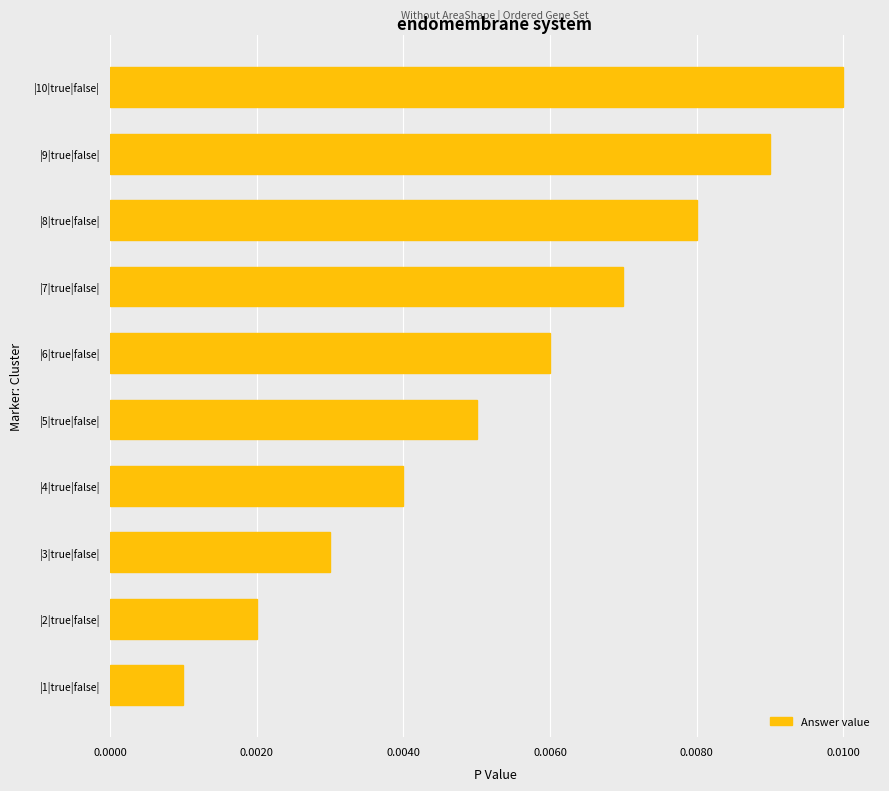

List the labels in order of value, smallest first.

|1|true|false|, |2|true|false|, |3|true|false|, |4|true|false|, |5|true|false|, |6|true|false|, |7|true|false|, |8|true|false|, |9|true|false|, |10|true|false|